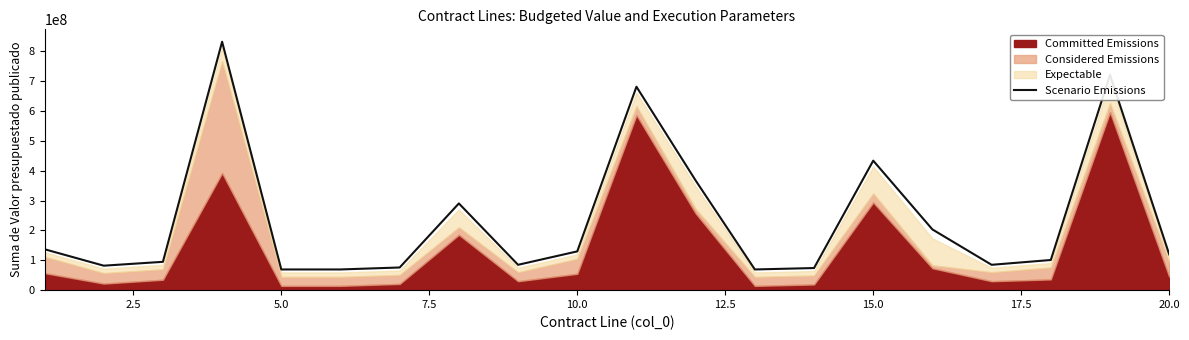

The value of Scenario Emissions at 5.0 is 20939561. True or false?

False